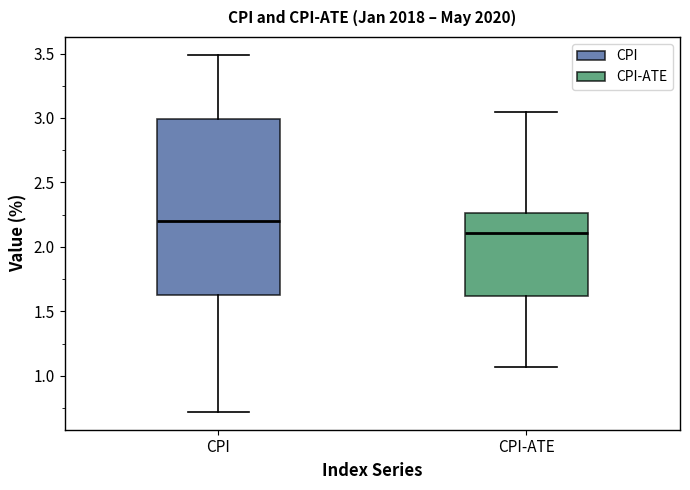

Which box is the tallest, from its lower edge to its upper edge?

CPI